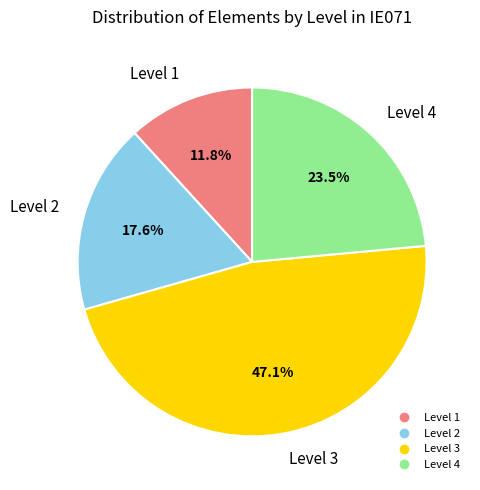

How many segments does this pie chart have?

4